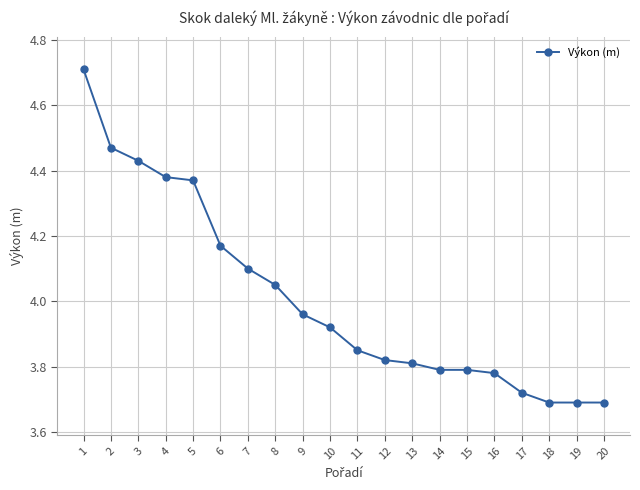

How many lines are shown in the chart?

1